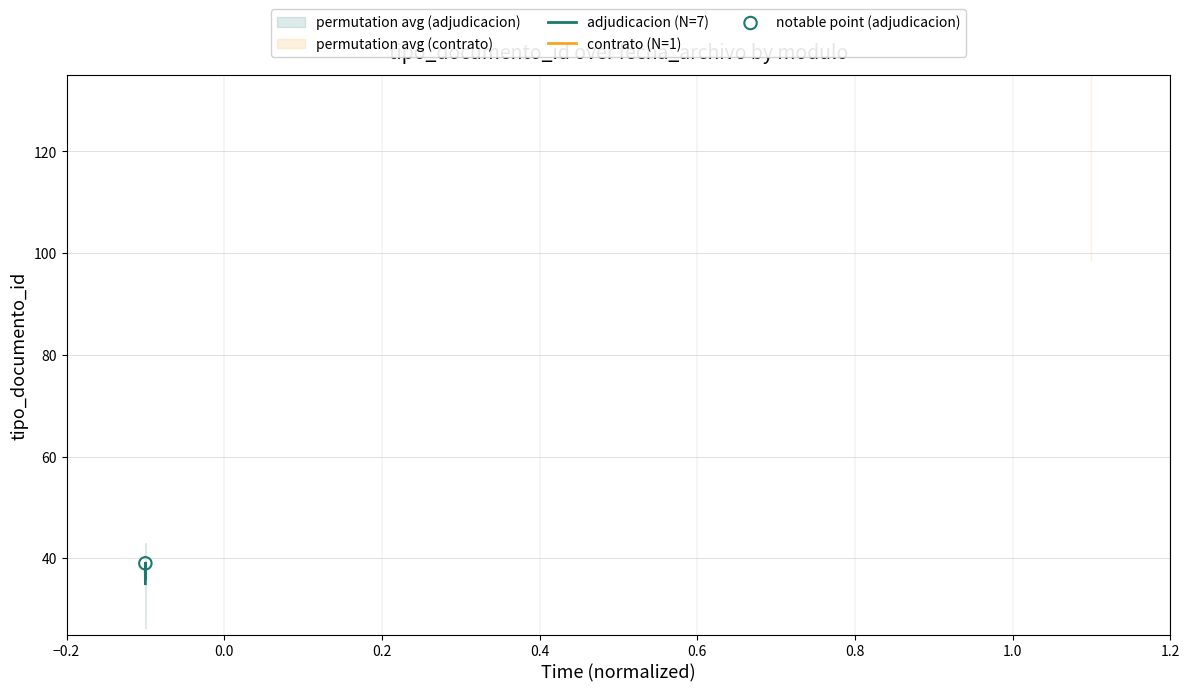

Which has a higher value, 0.0 or 0.4?

0.4